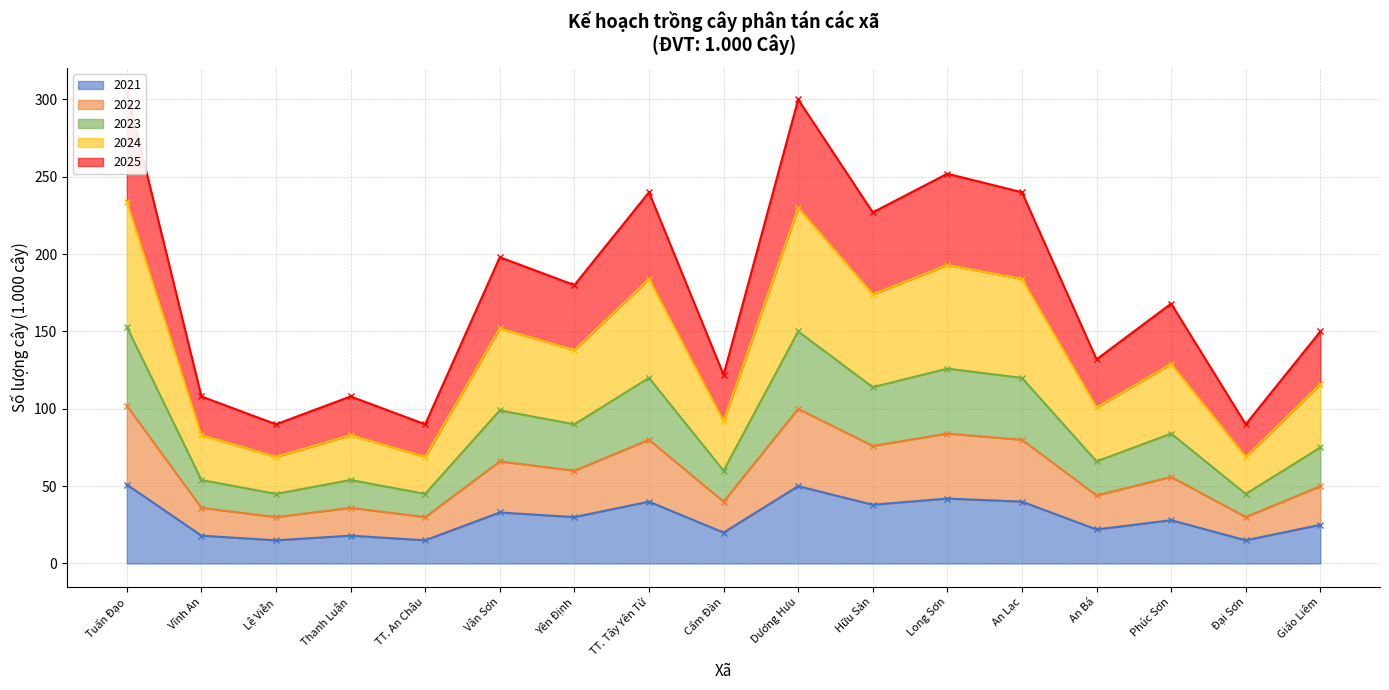

True or false: 2025 has a value of 87 at Long Sơn.

False